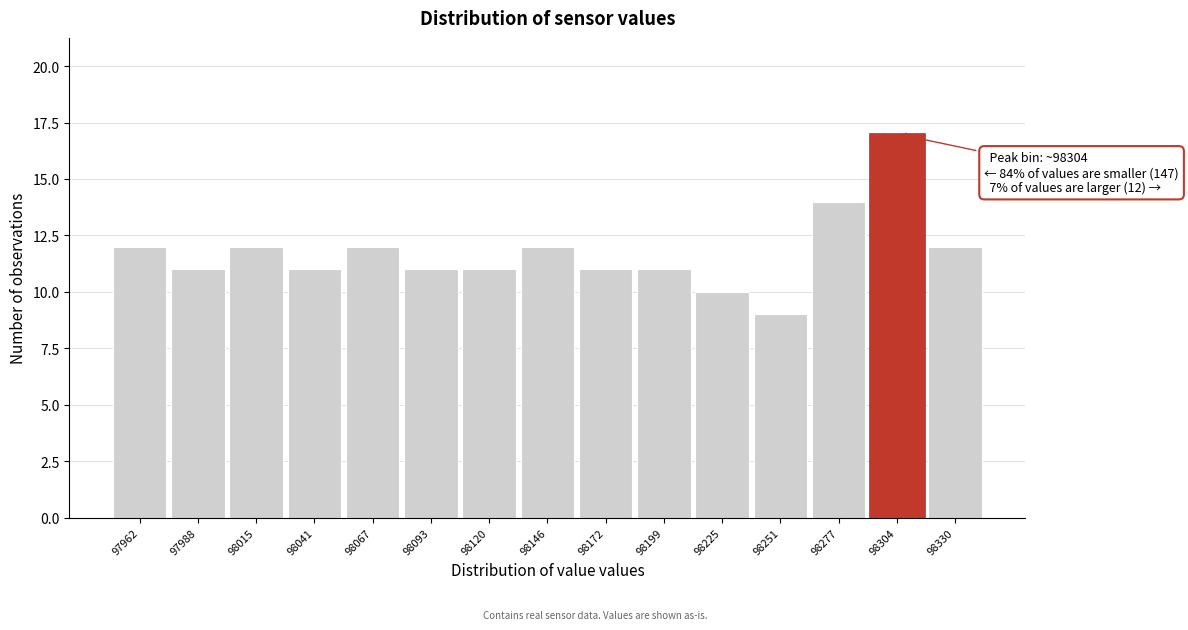

Over which range of the x-axis is the bar tallest?

98290 to 98315